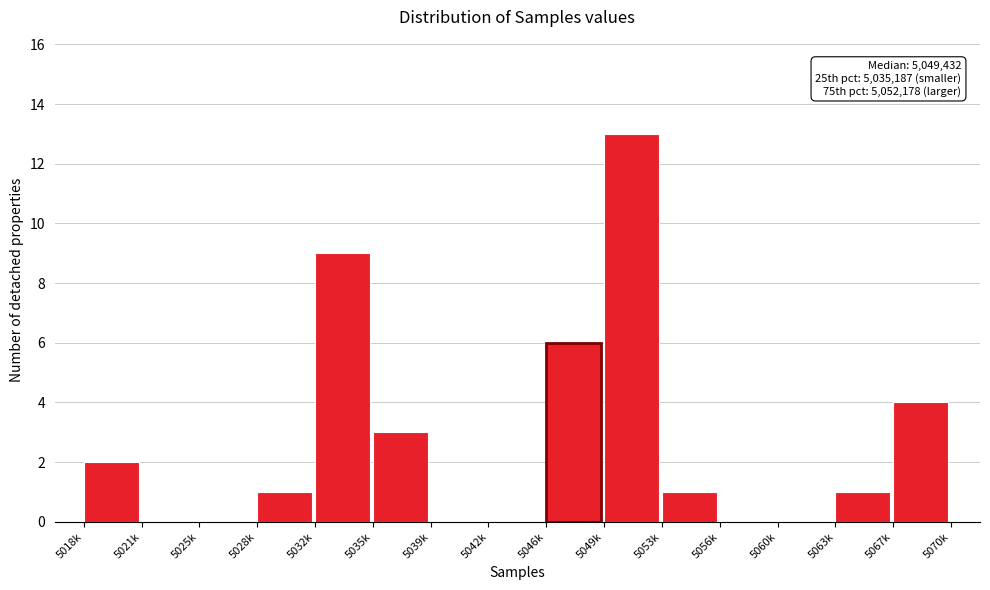

Reading right to left, what are all the values shown in this chart?

5067k=4	5063k=1	5060k=0	5056k=0	5053k=1	5049k=13	5046k=6	5042k=0	5039k=0	5035k=3	5032k=9	5028k=1	5025k=0	5021k=0	5018k=2